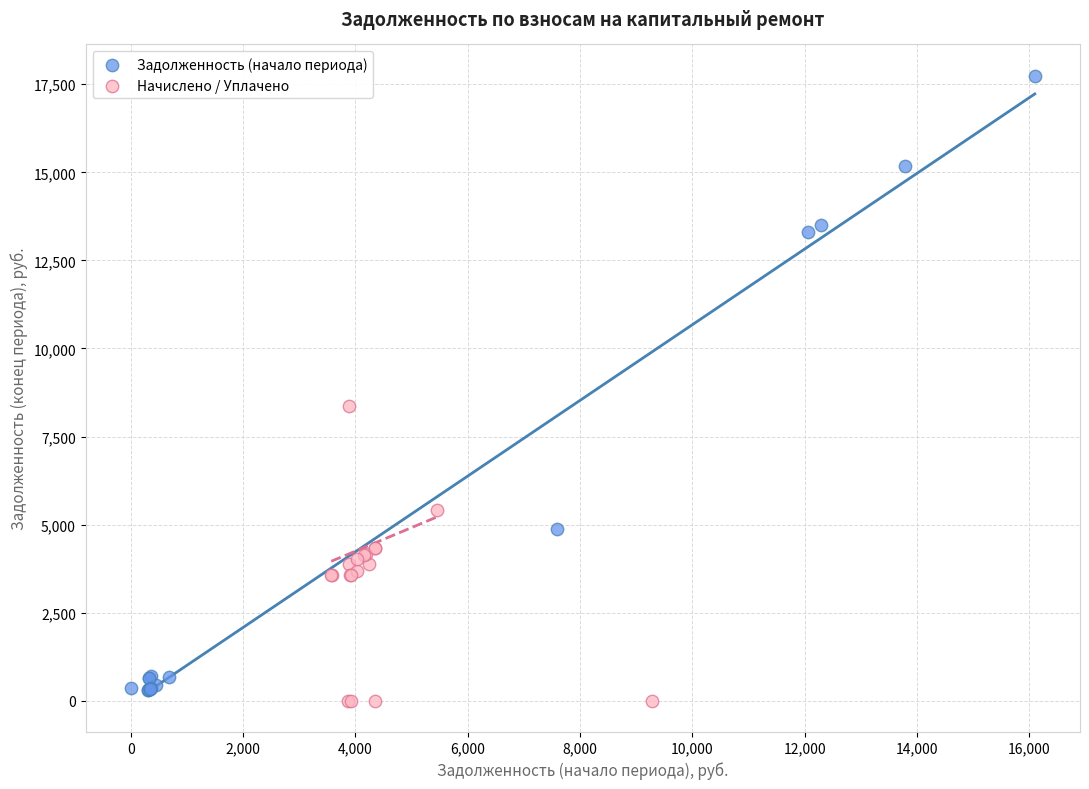

Which series has the largest Y range (max minus min)?

Задолженность (начало периода)